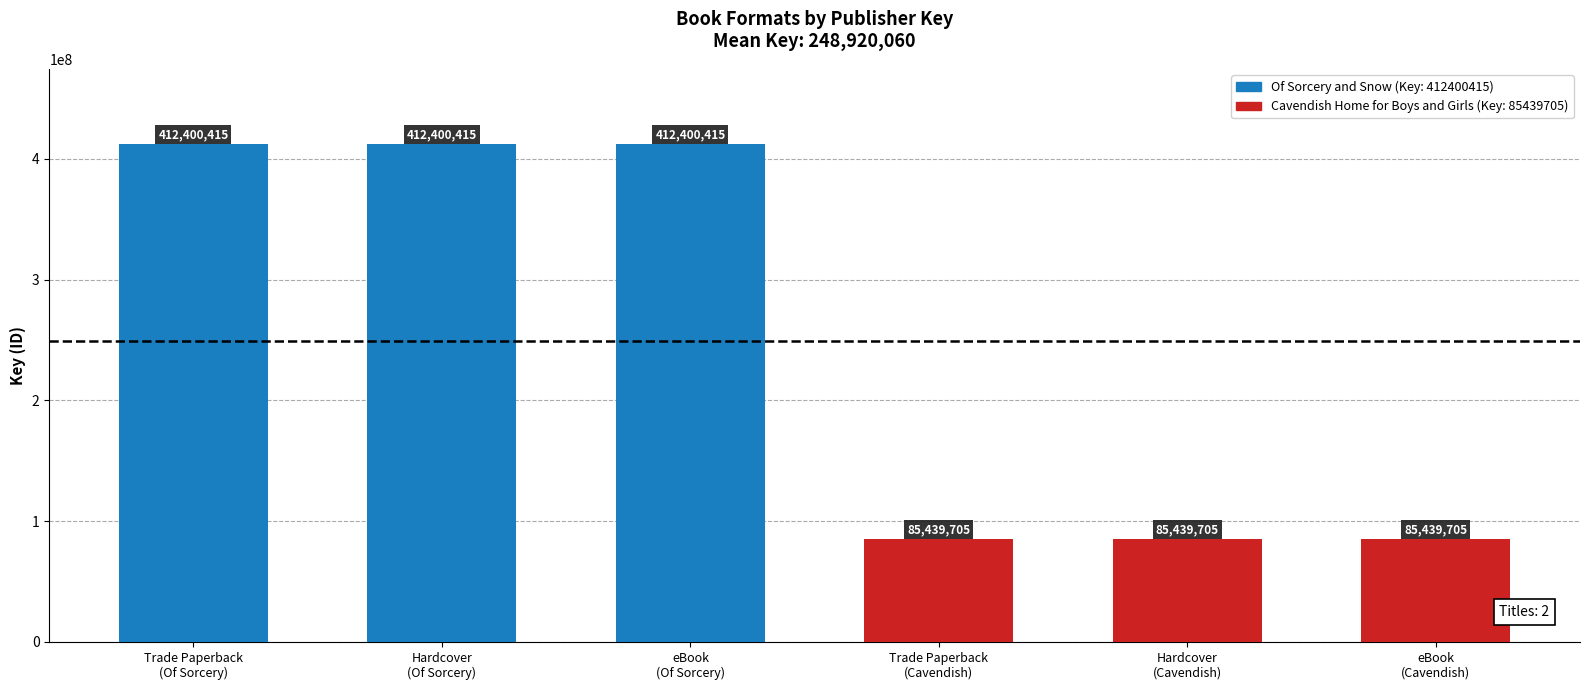

What is the average value?

248920060